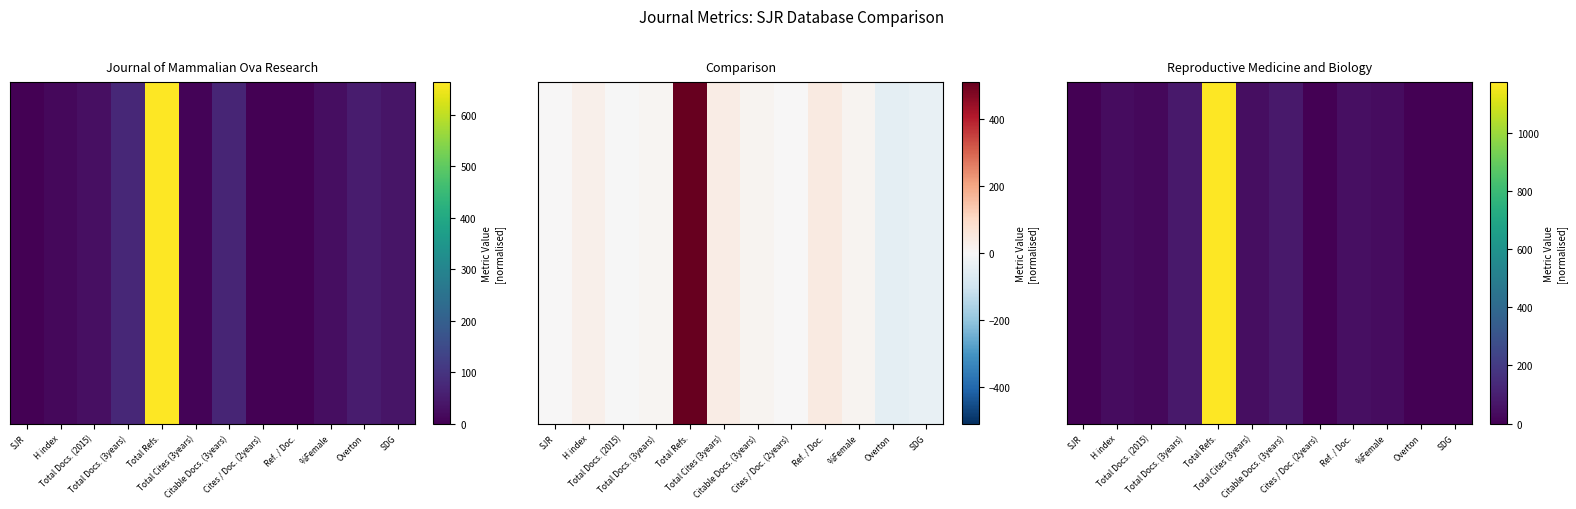

Reading left to right, list all the values displayed in this chart.

0.0	38.0	24.0	81.0	1174.0	43.0	81.0	0.7	48.9	37.9	1.0	0.0